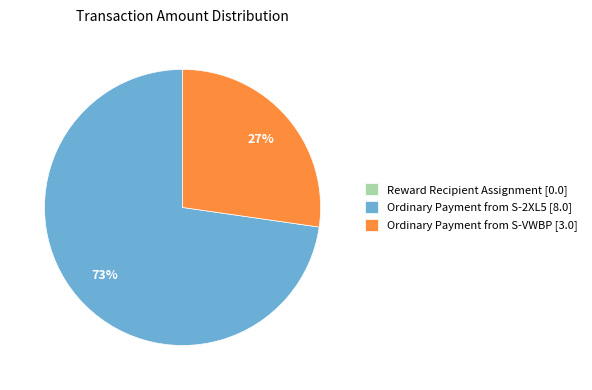

To the nearest percent, what is the combined percentage of Ordinary Payment from S-VWBP [3.0] and Ordinary Payment from S-2XL5 [8.0]?

100%